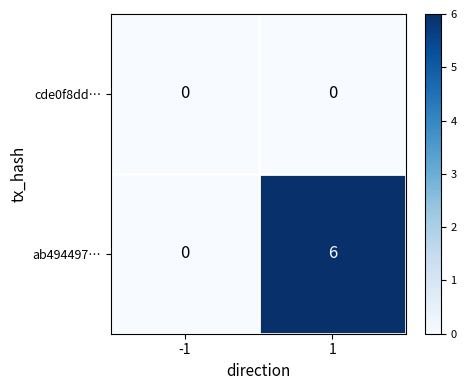

What is the sum of all ab494497… values?

6